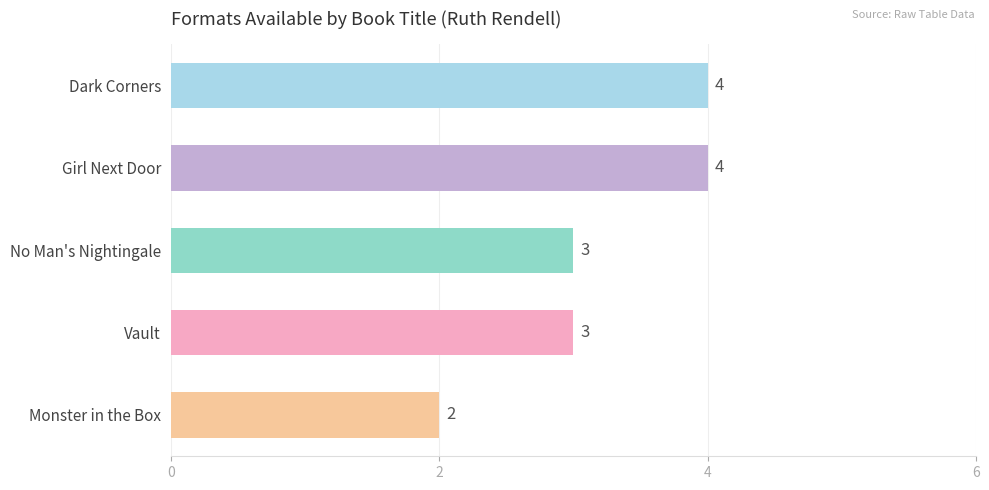

How many values are below 3?

1